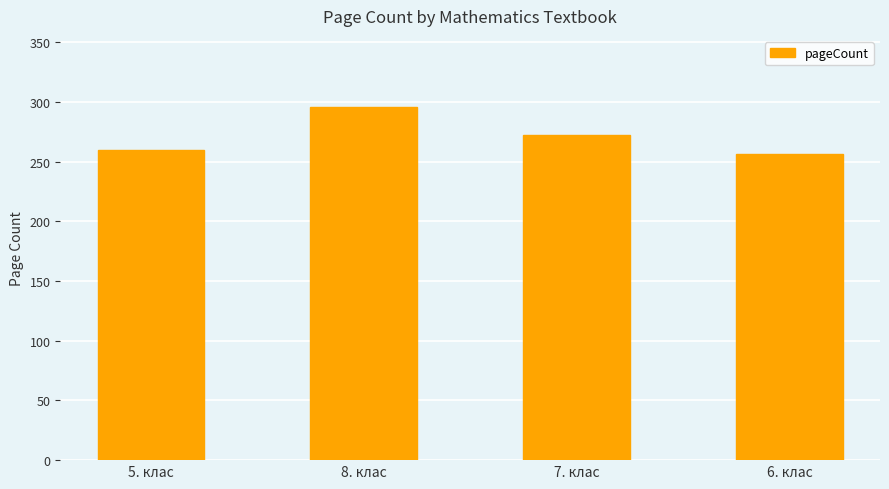

Reading right to left, transcribe all the data shown in this chart.

6. клас=256	7. клас=272	8. клас=296	5. клас=260